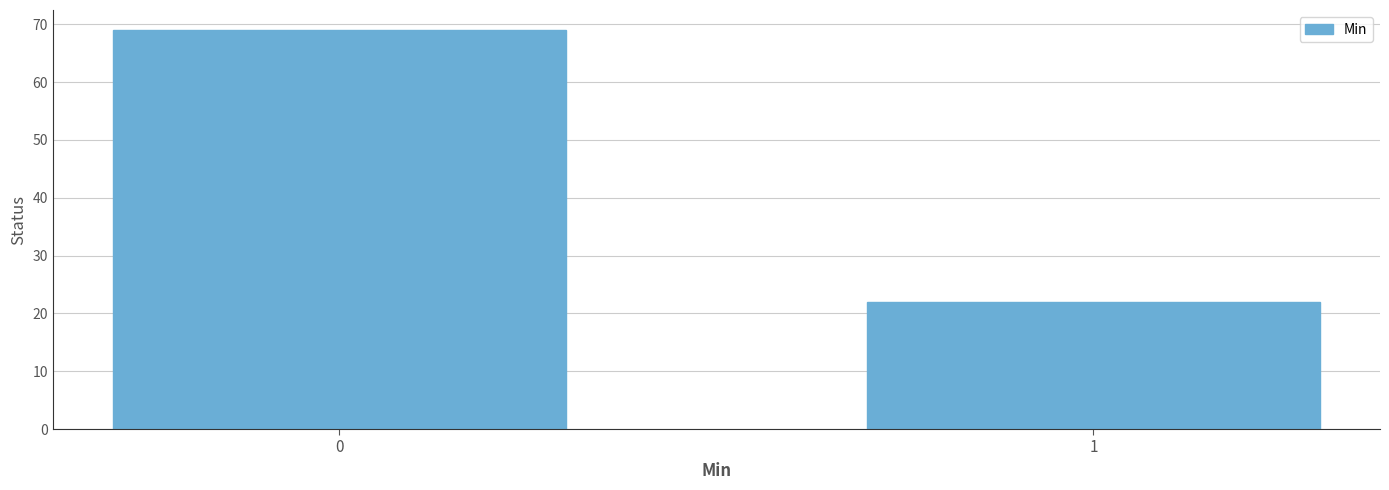

Reading left to right, transcribe all the data shown in this chart.

0=69	1=22